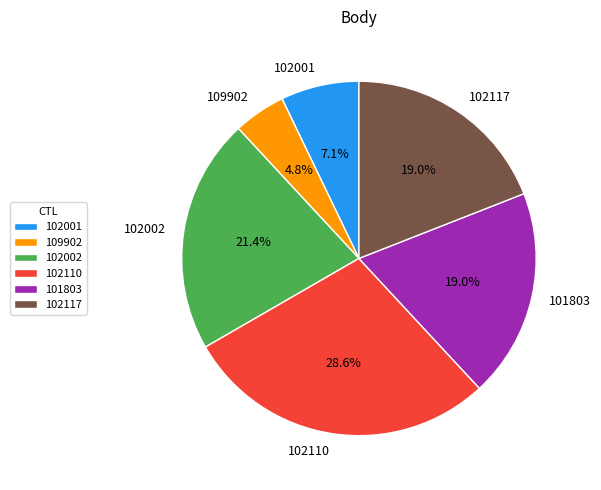

Is it true that 101803 is 19% of the pie?

True